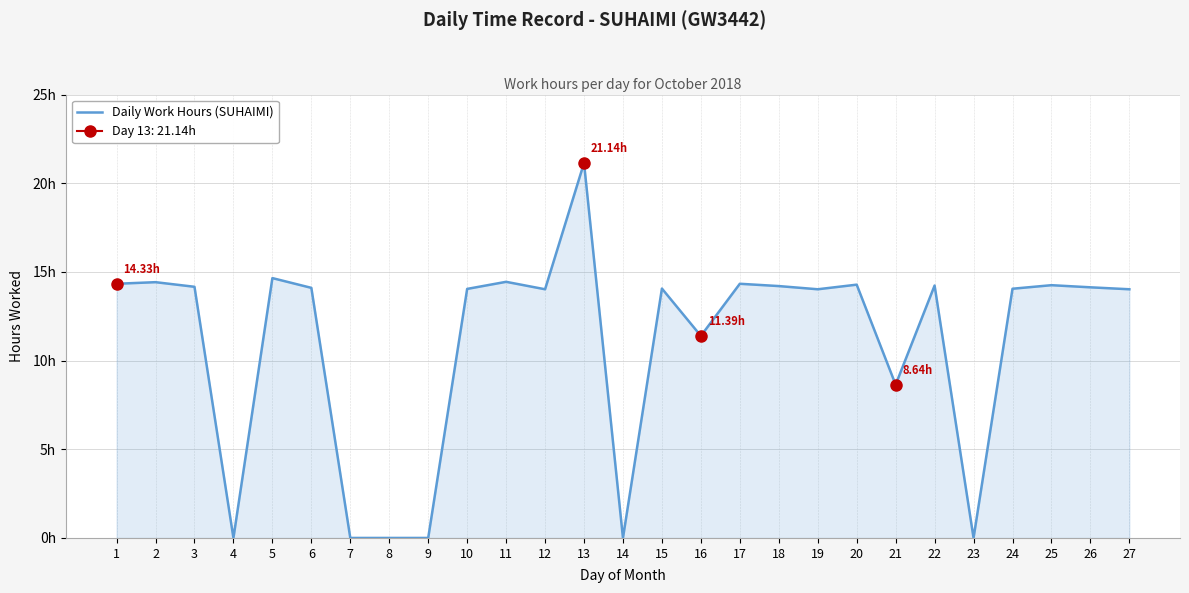

What is the difference between the maximum and minimum values?

21.1